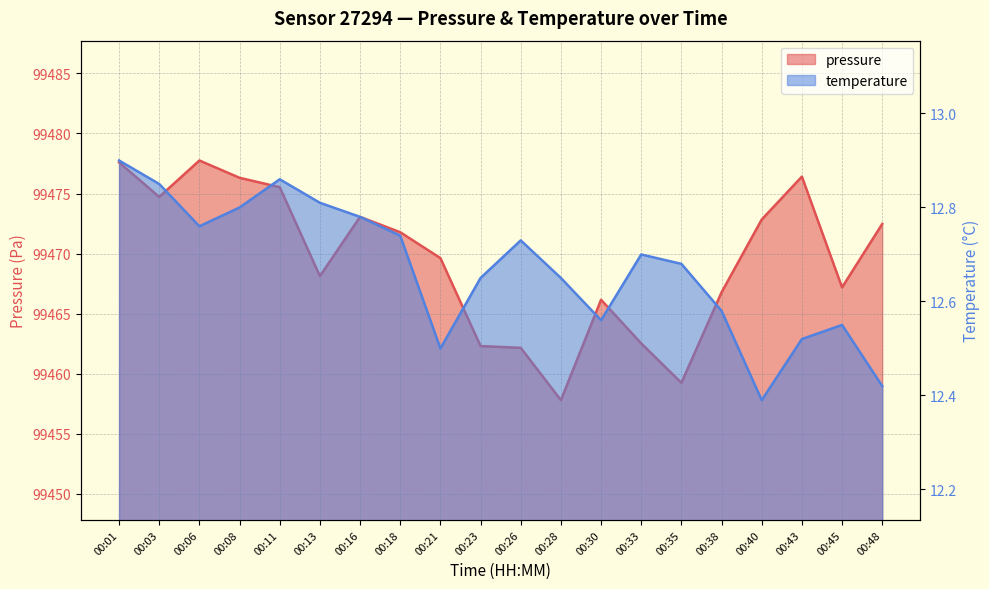

Which series changed the most between 00:16 and 00:48?

pressure